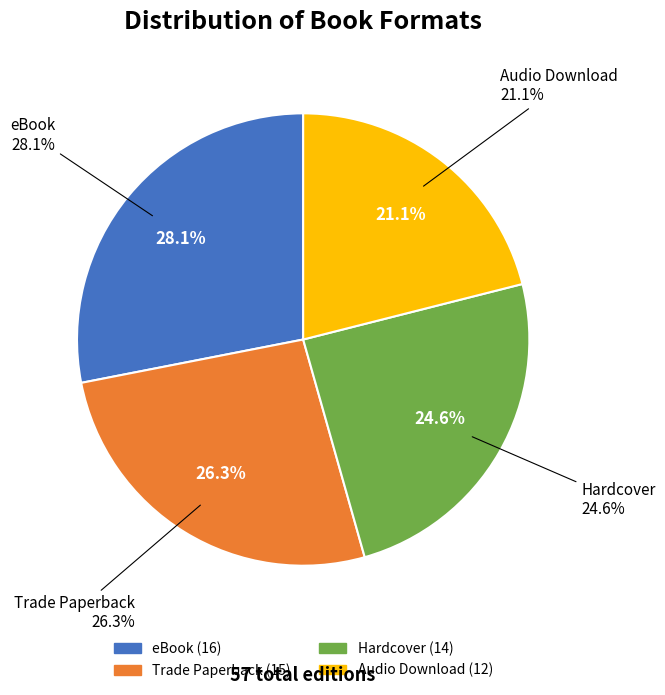

Which category has the biggest portion of the pie?

eBook